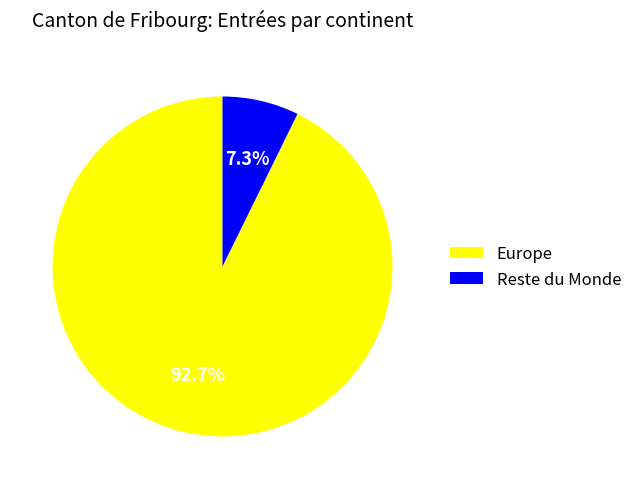

What portion of the pie excludes Europe?

7.3%